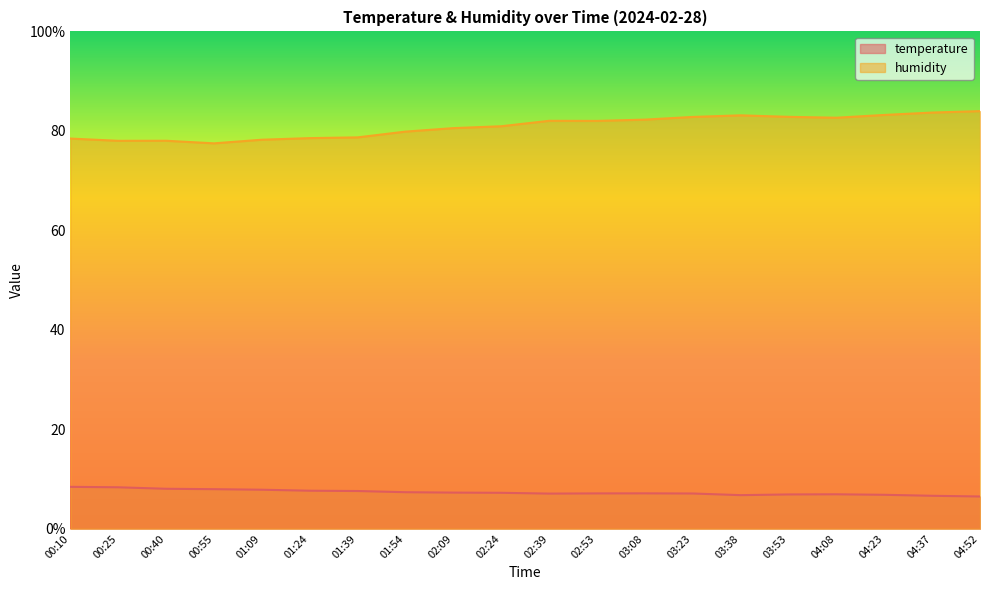

True or false: temperature has more than 2 points higher than both neighbors.

False